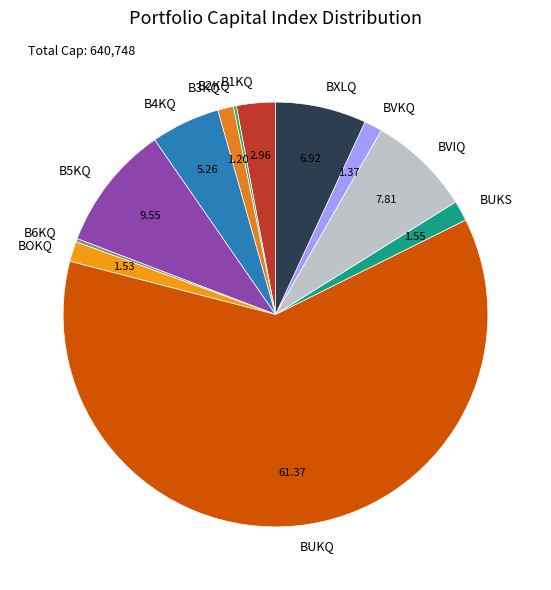

Is there a majority slice in this chart?

Yes